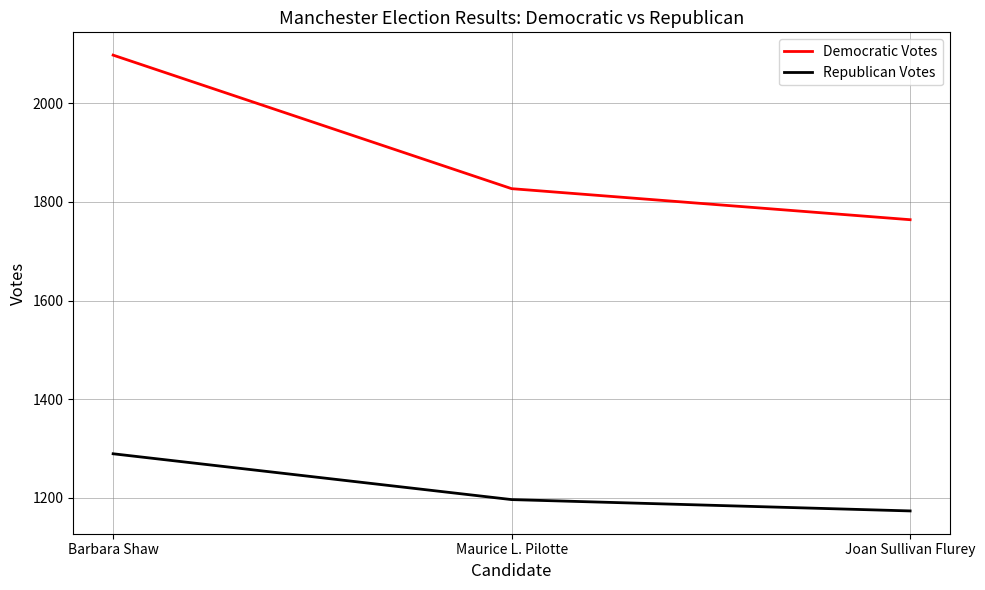

What is the maximum value shown in the chart?

2098